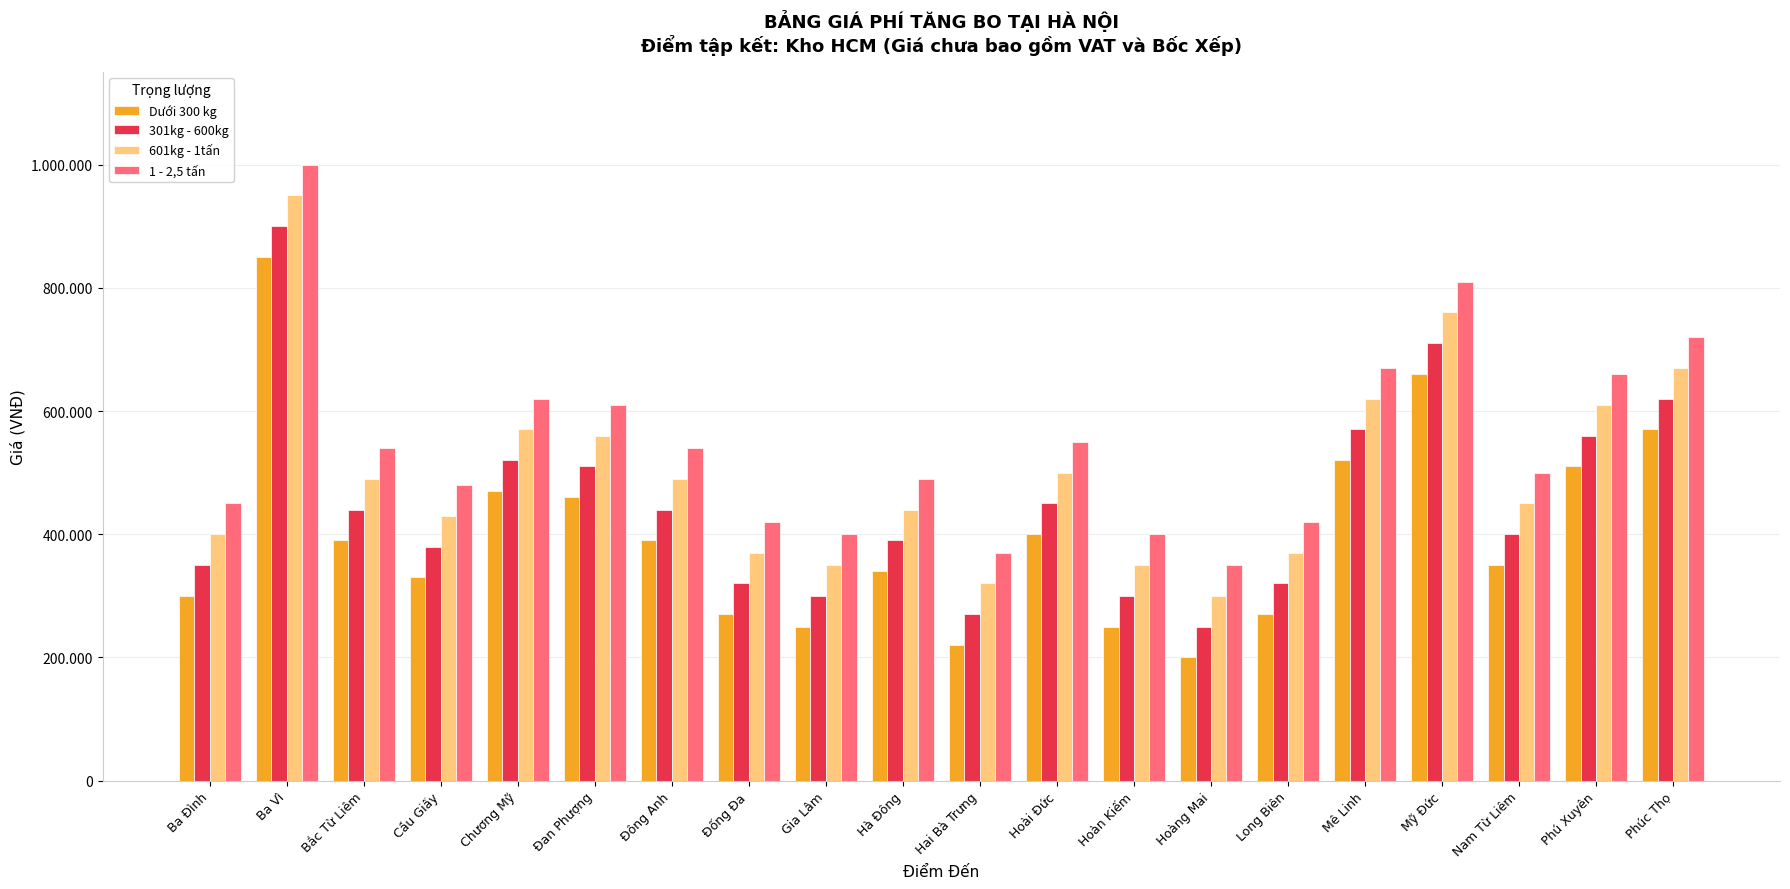

At how many categories does at least one series exceed 208973?

20